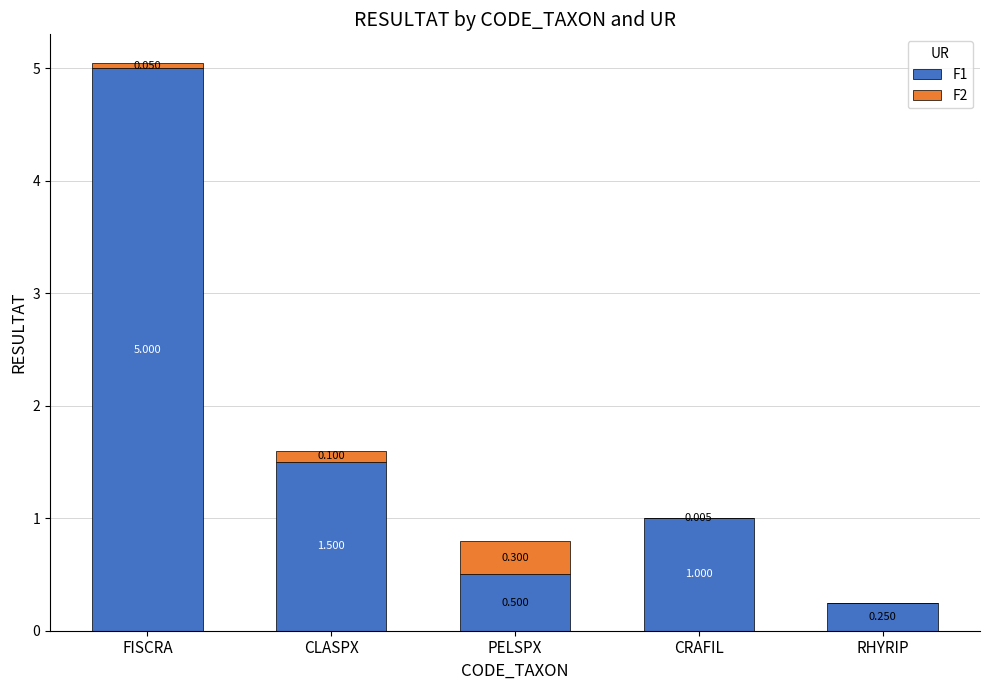

At which category is the sum across all series the highest?

FISCRA